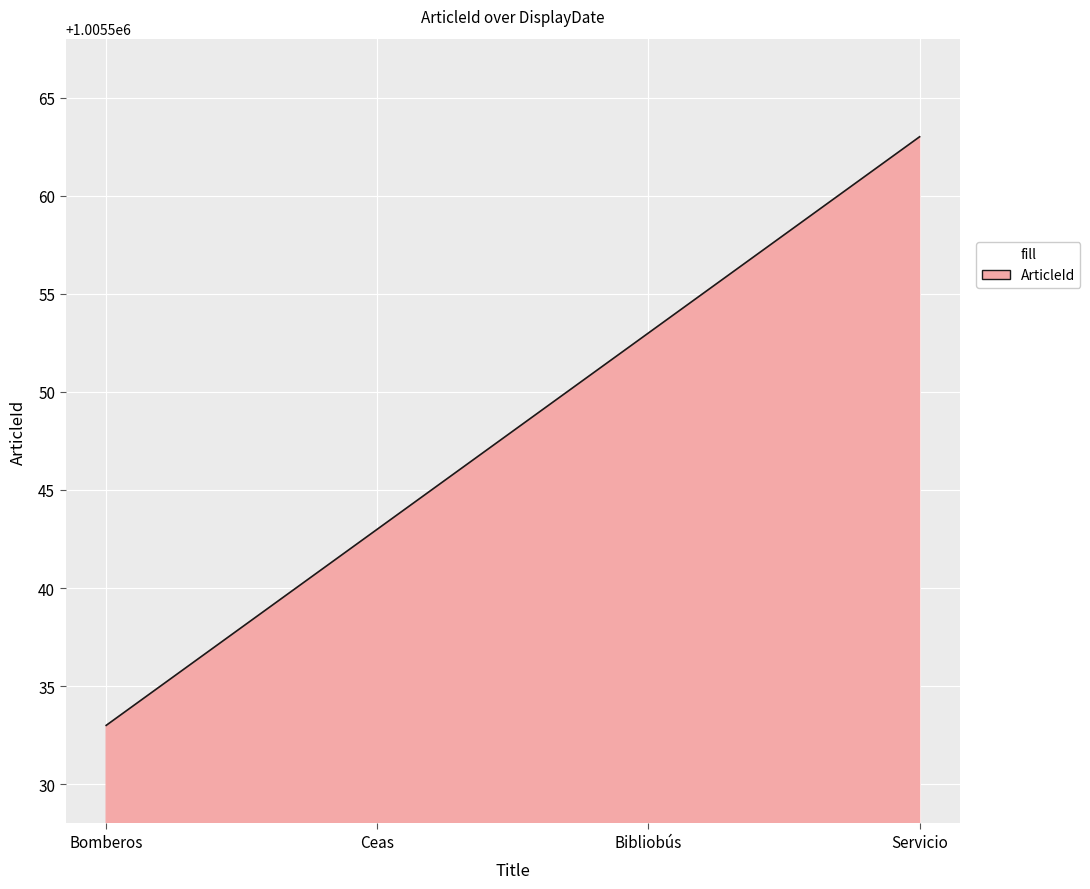

How many lines are shown in the chart?

1